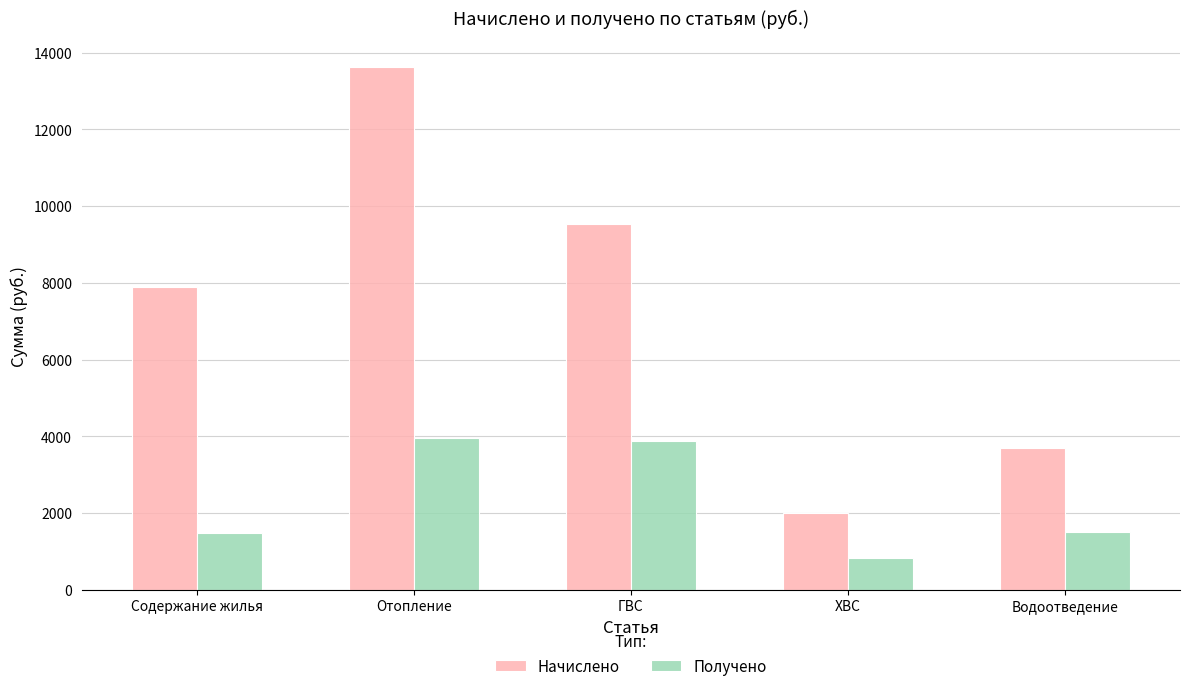

What is the difference between the second highest and minimum values in the Начислено series?

7518.8